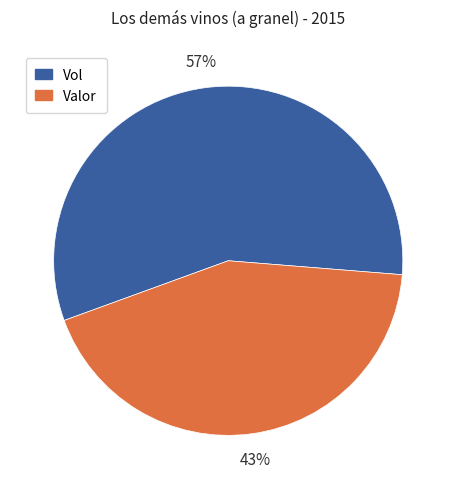

Is there any slice that represents more than half of the pie?

Yes